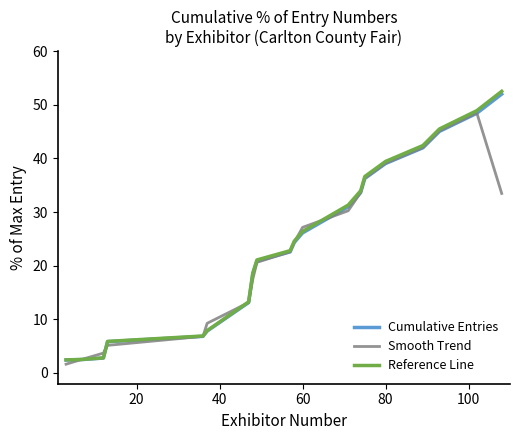

Which series has the widest spread of values?

Reference Line